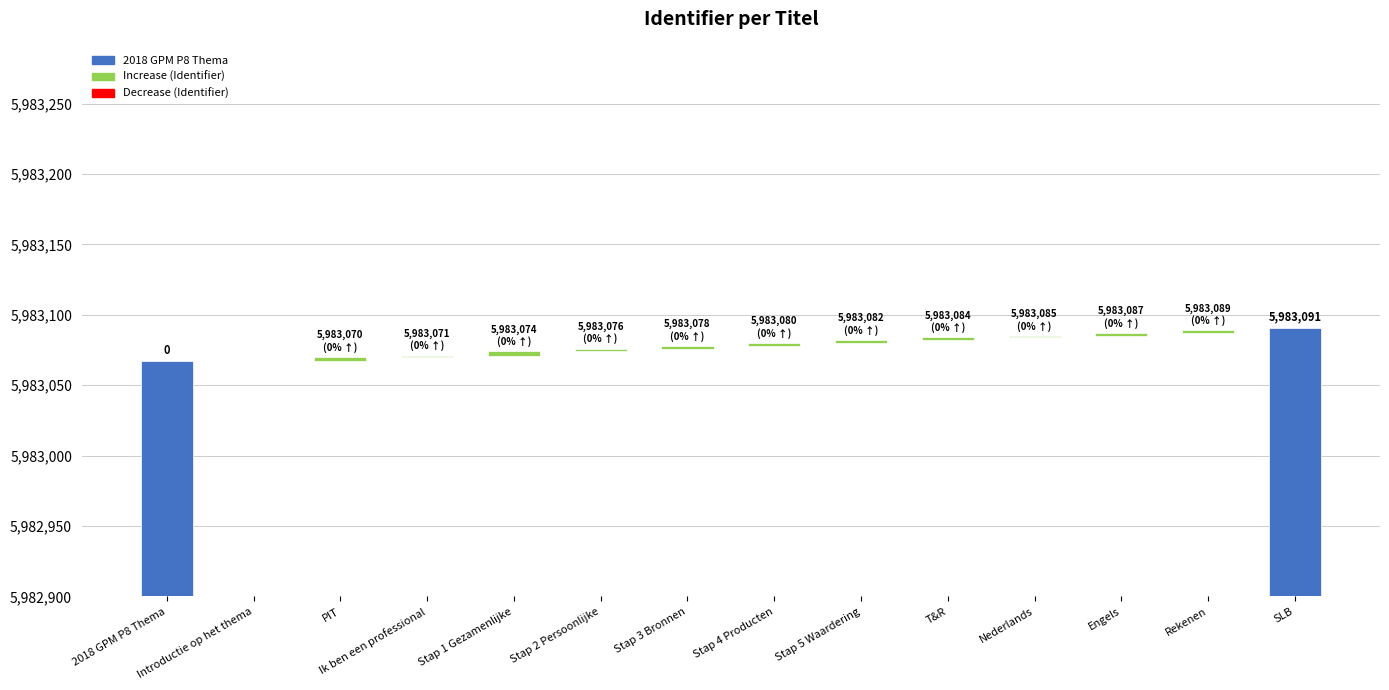

Count the number of values greater than 5983080.

6